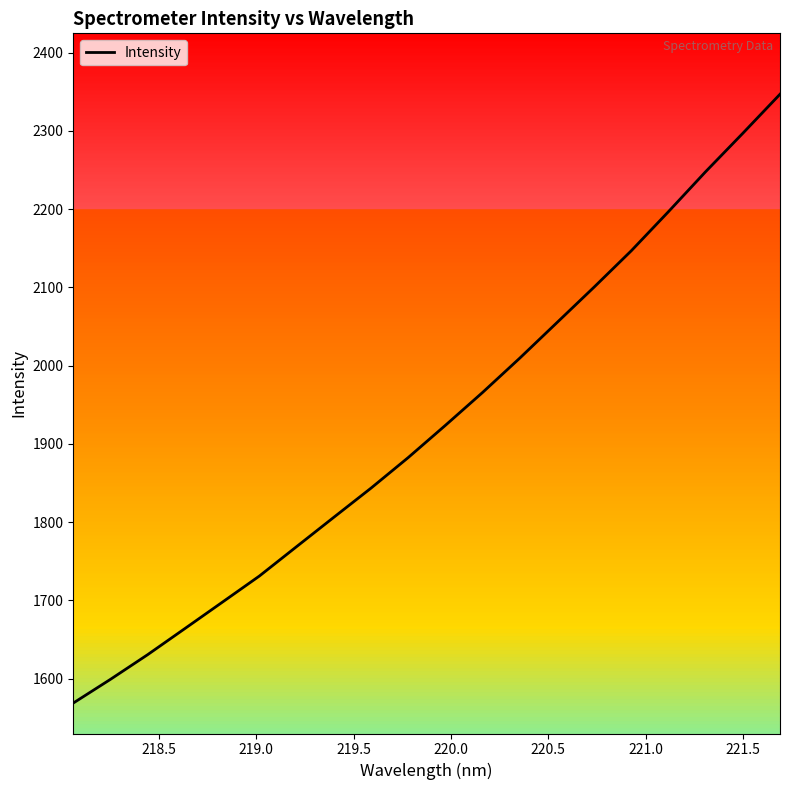

What is the difference between the maximum and minimum values?

778.0